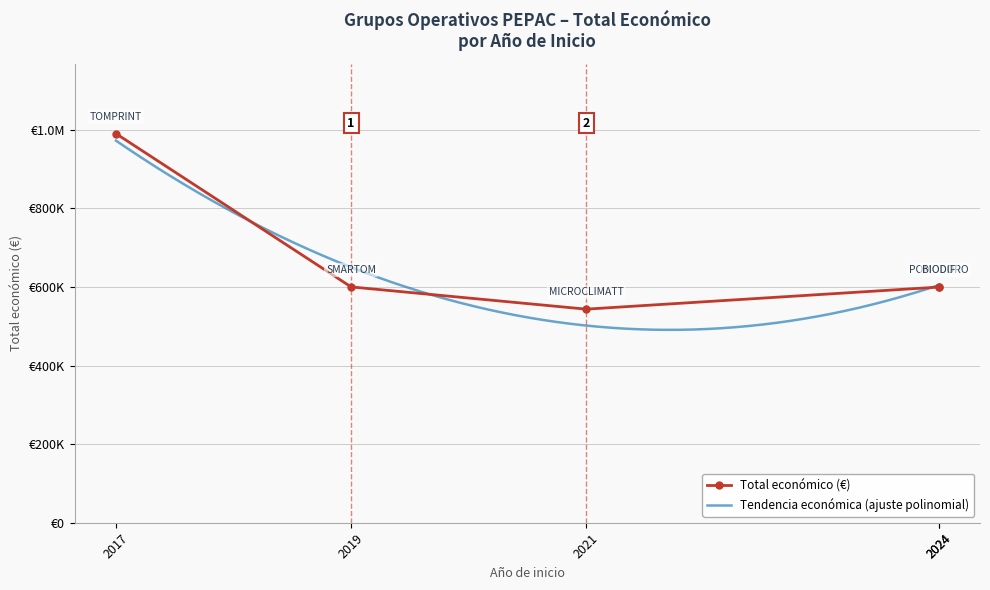

Reading left to right, transcribe all the data shown in this chart.

989973	599962	543365	599540	599927